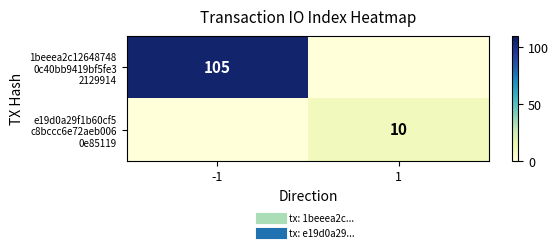

What is the difference between the 1beeea2c12648748 0c40bb9419bf5fe3 2129914 values at 1 and -1?

105